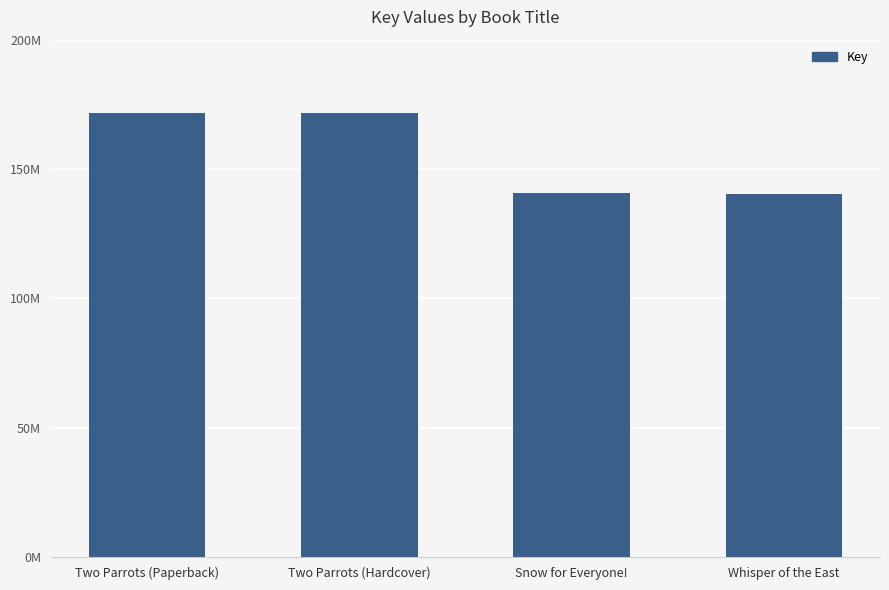

What is the average value?

156037069